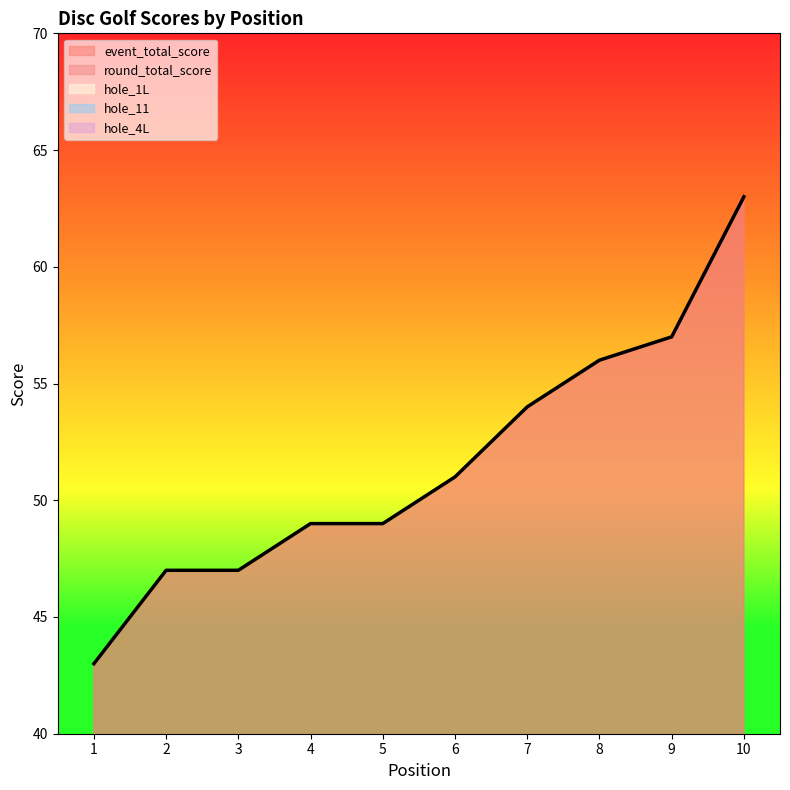

Is it true that hole_11 equals 3 at 5?

True